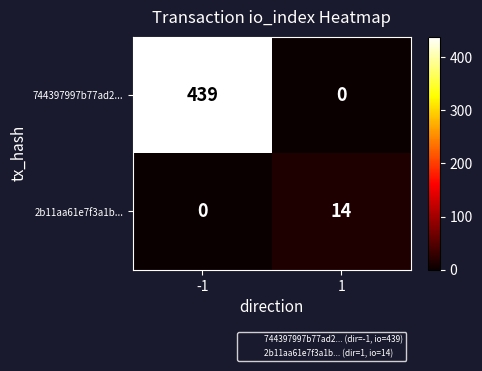

What is the difference between the 2b11aa61e7f3a1b... values at 1 and -1?

14